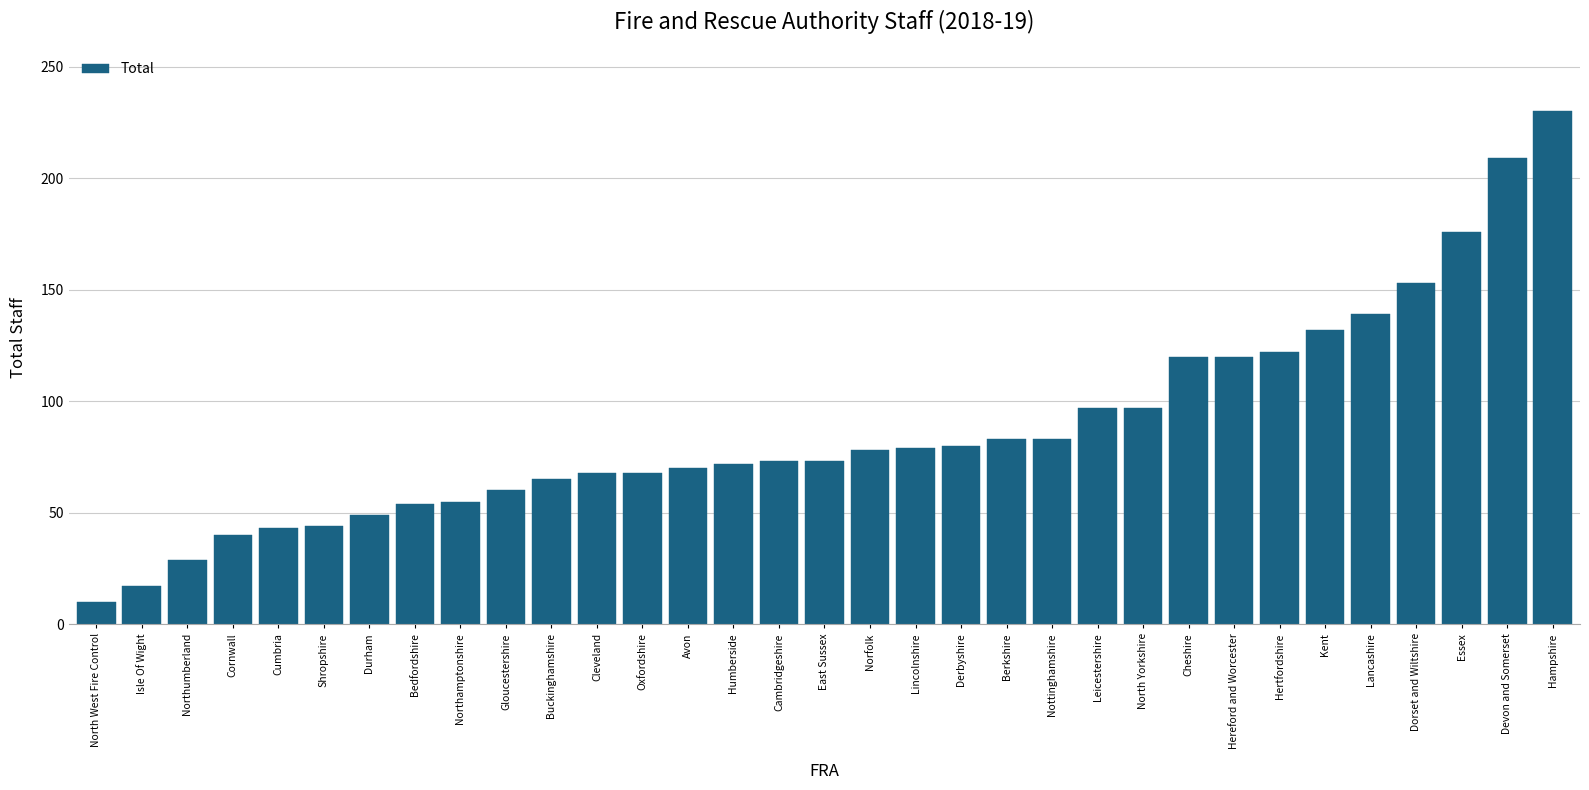

Is it true that the value at Northamptonshire is 55?

True